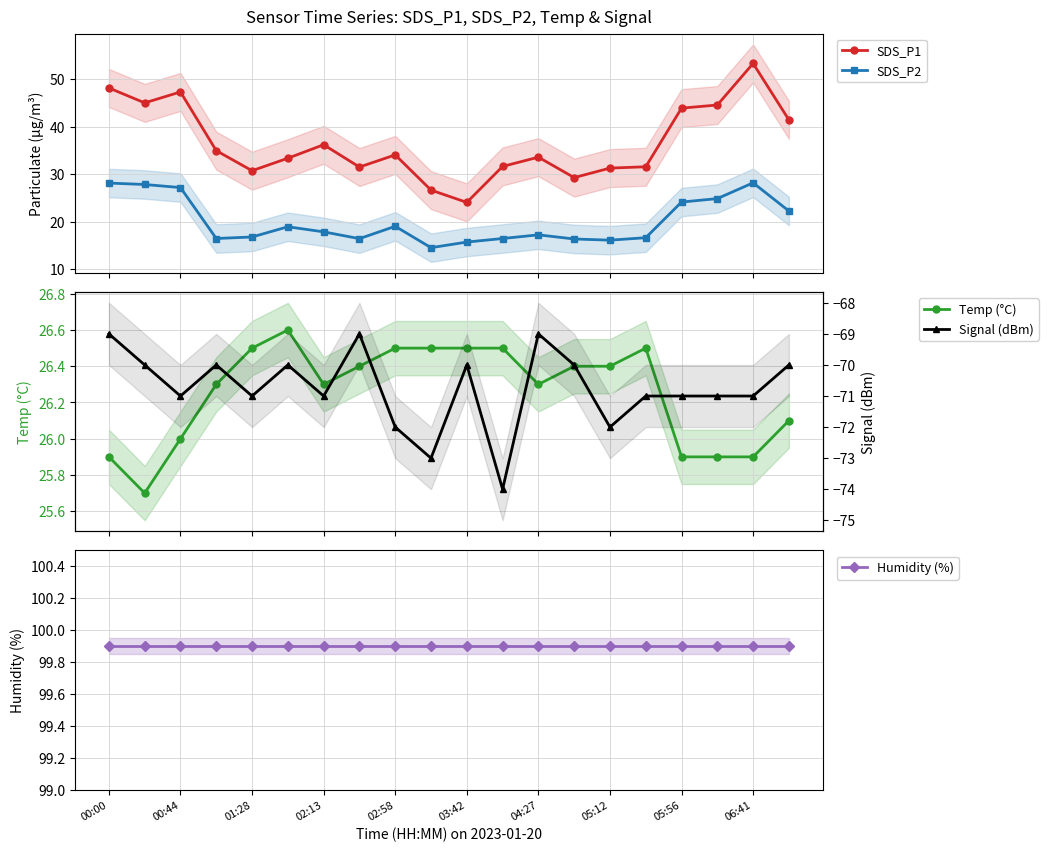

What is the value of the SDS_P1 point at the 15th from the left?

31.3